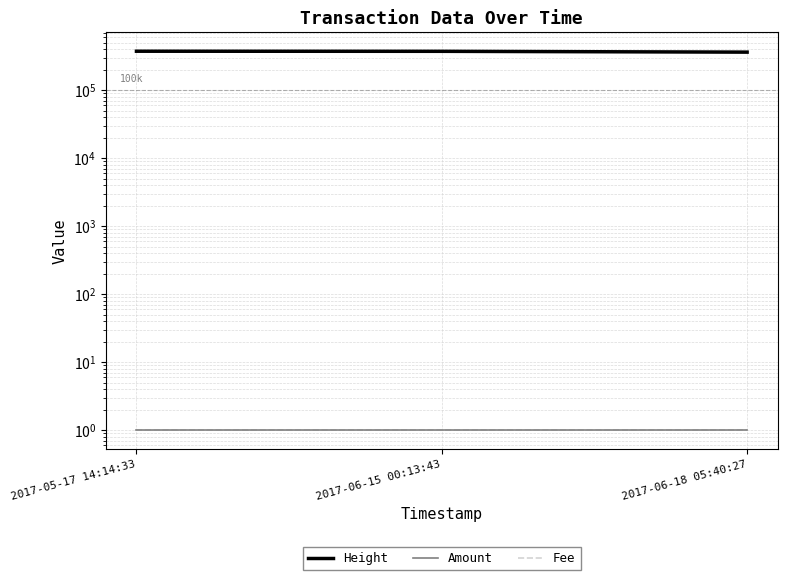

Which category has the highest value in the Fee series?

2017-05-17 14:14:33